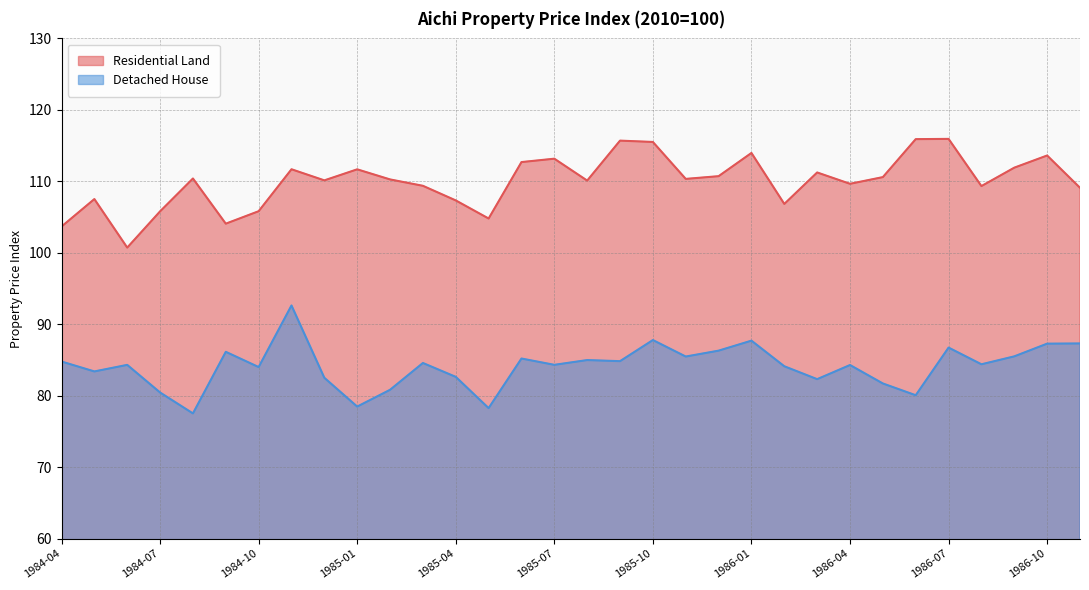

List the series in order of their overall mean, lowest first.

Detached House, Residential Land